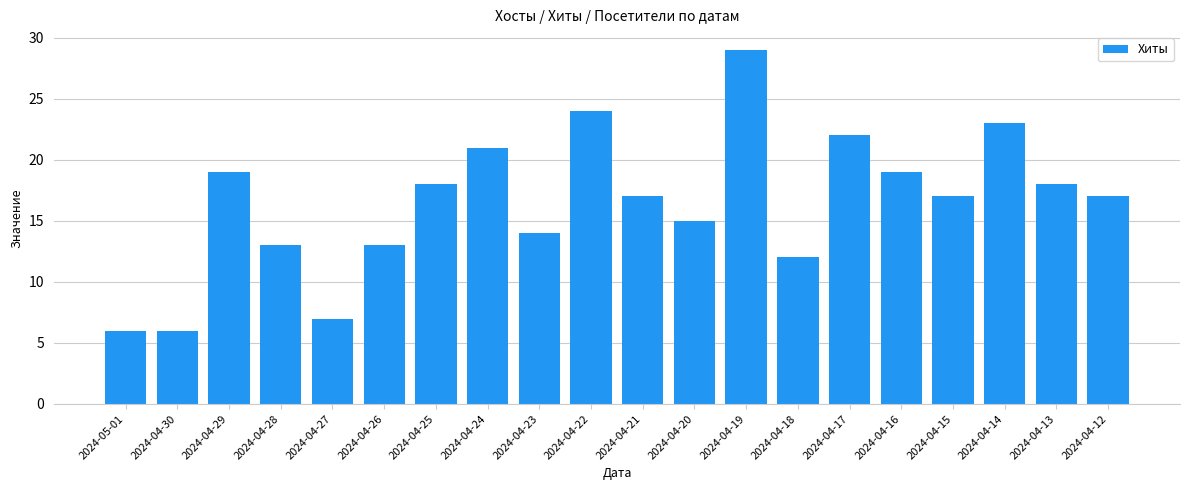

What is the difference between the maximum and minimum values?

23